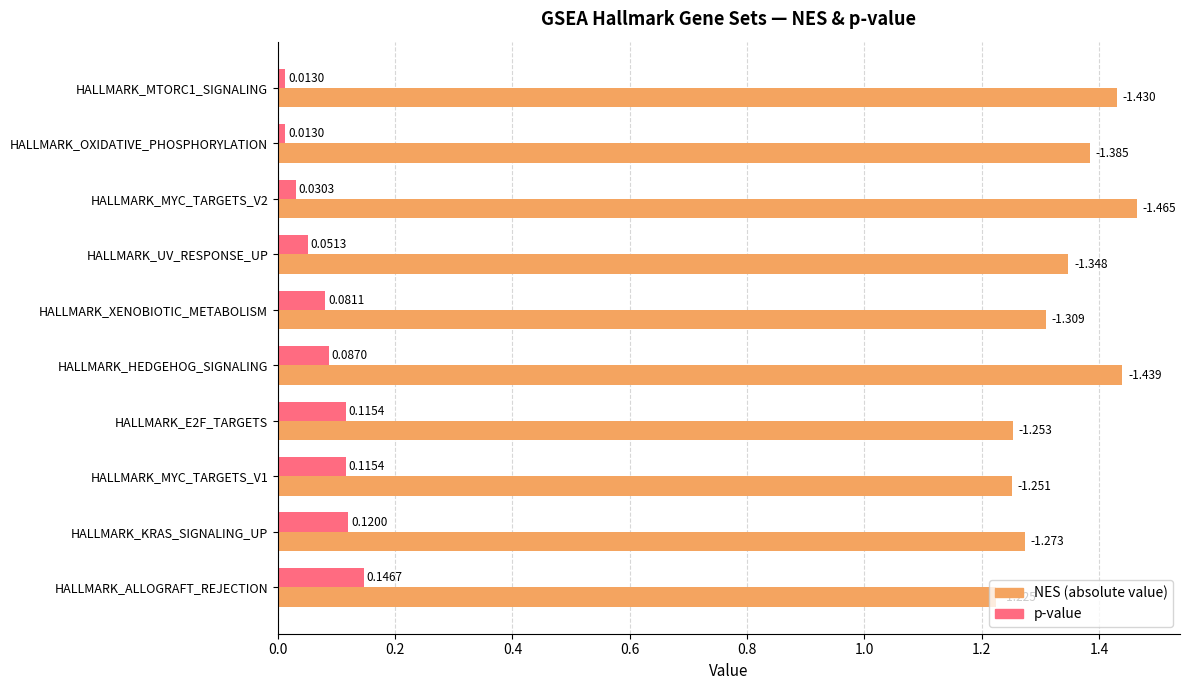

At which category is the sum across all series the highest?

HALLMARK_HEDGEHOG_SIGNALING